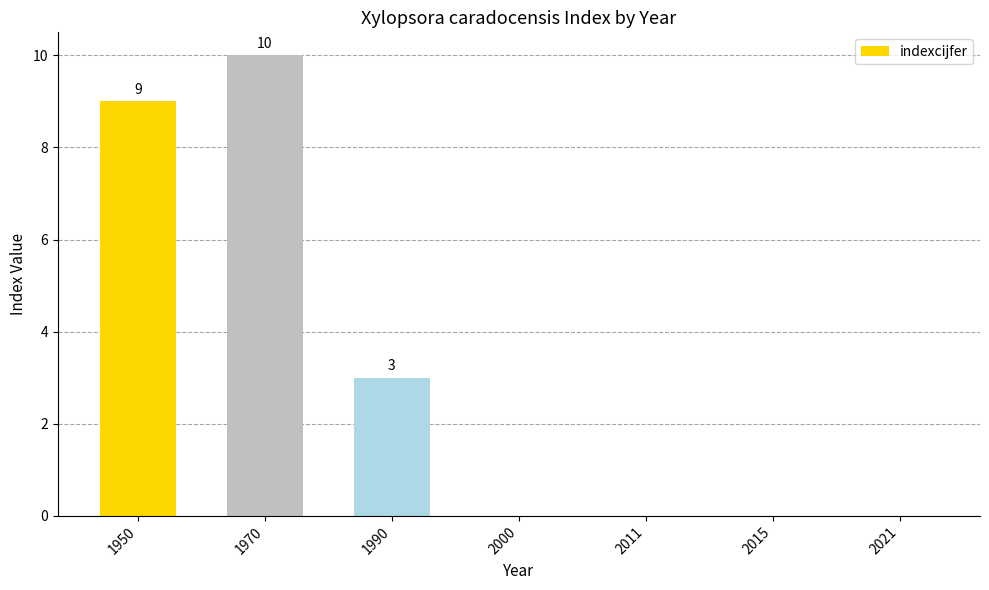

The value at 2011 is 0. True or false?

True